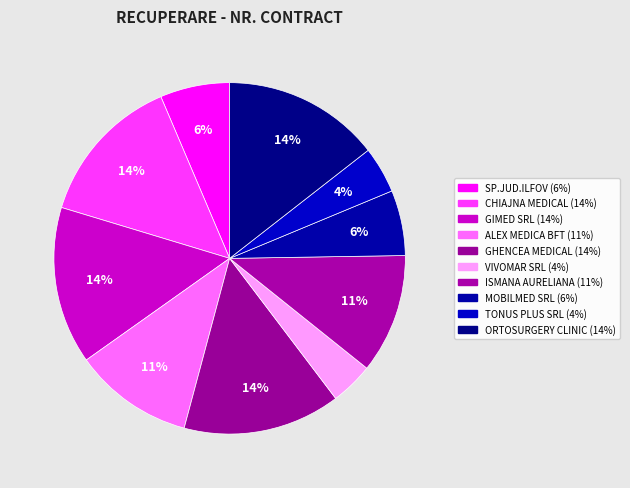

How many slices are in this pie chart?

10